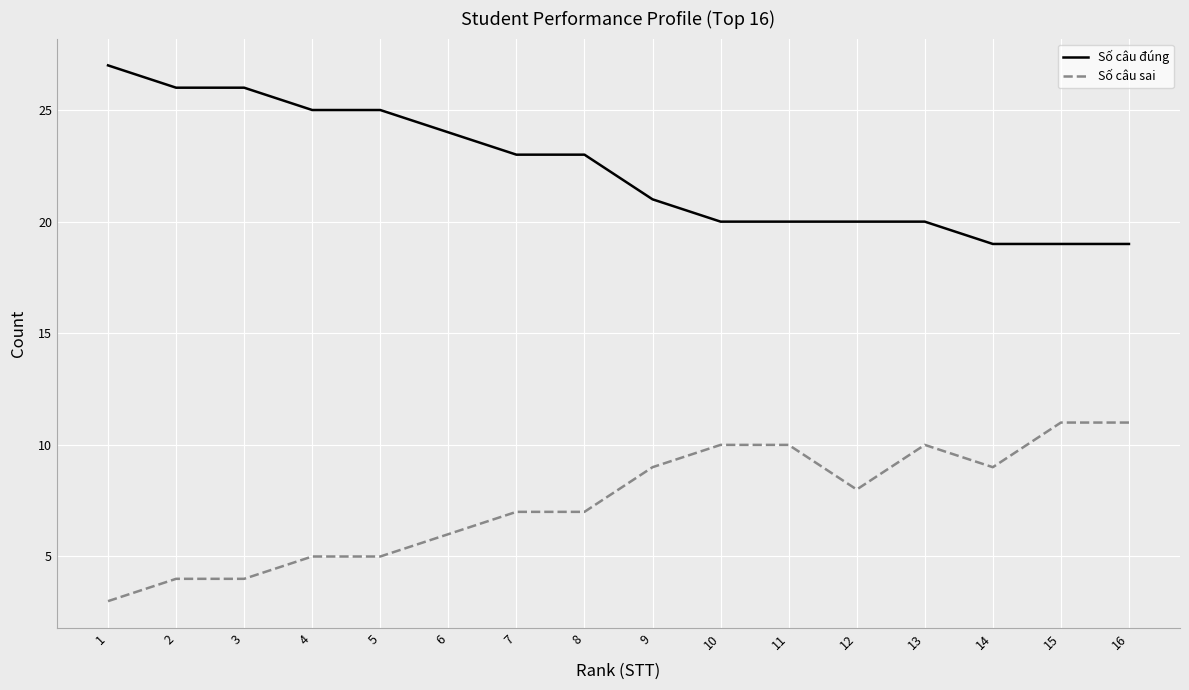

Rank the series at 9 from lowest to highest value.

Số câu sai, Số câu đúng